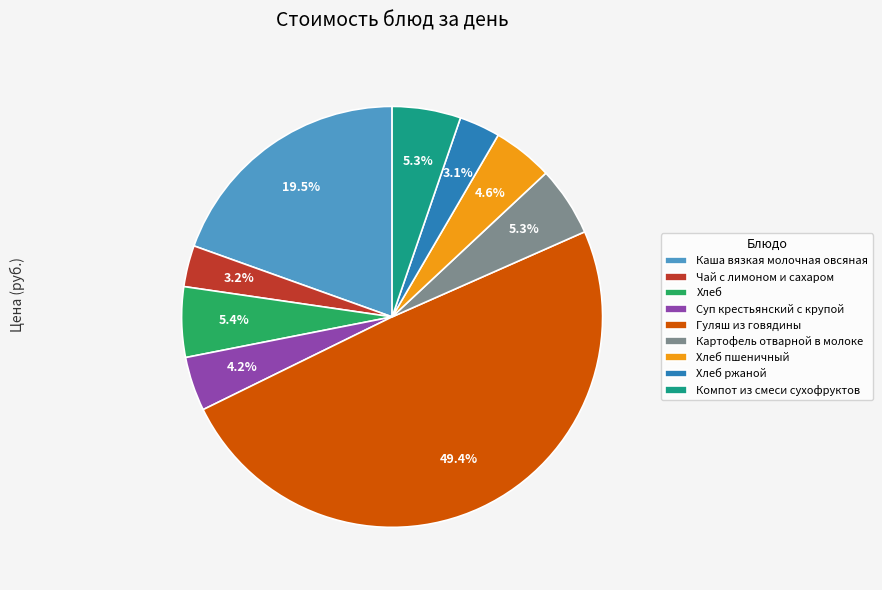

Does Картофель отварной в молоке represent more than half of the total?

No